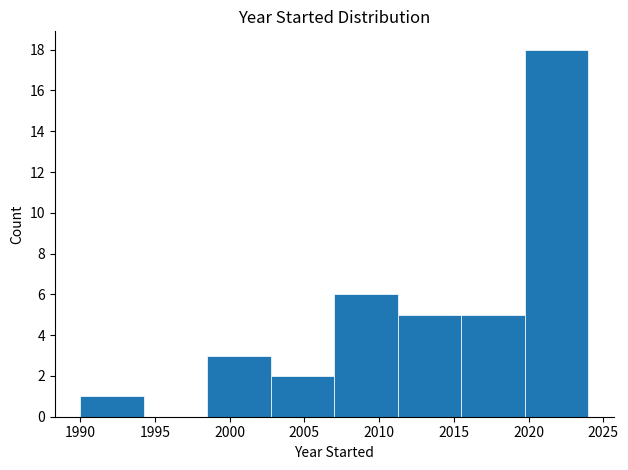

What is the height of the bar covering 2019.75 to 2024.00 on the x-axis? Neither the bar edges nor the heights are printed on the chart, so give them approximately, as read against the axes.

18